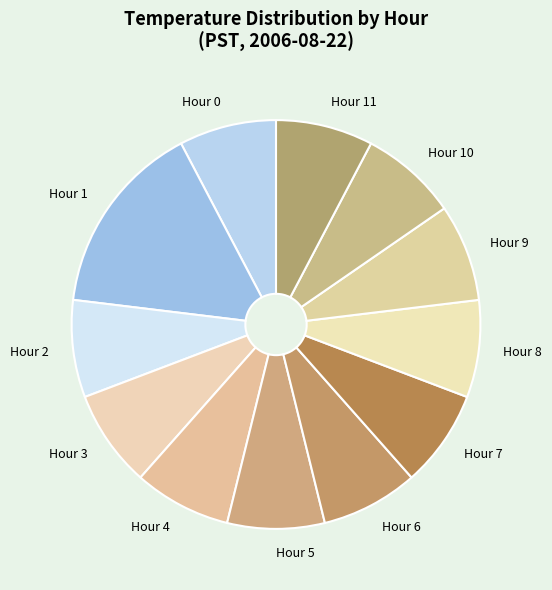

True or false: Hour 1 accounts for 28% of the total.

False